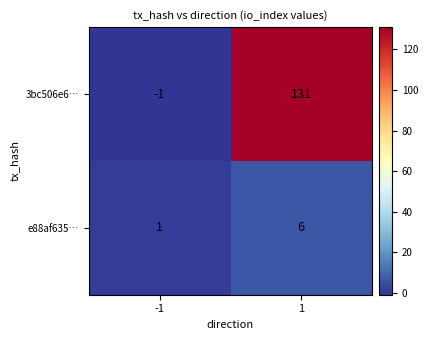

At which category is the sum across all series the highest?

1